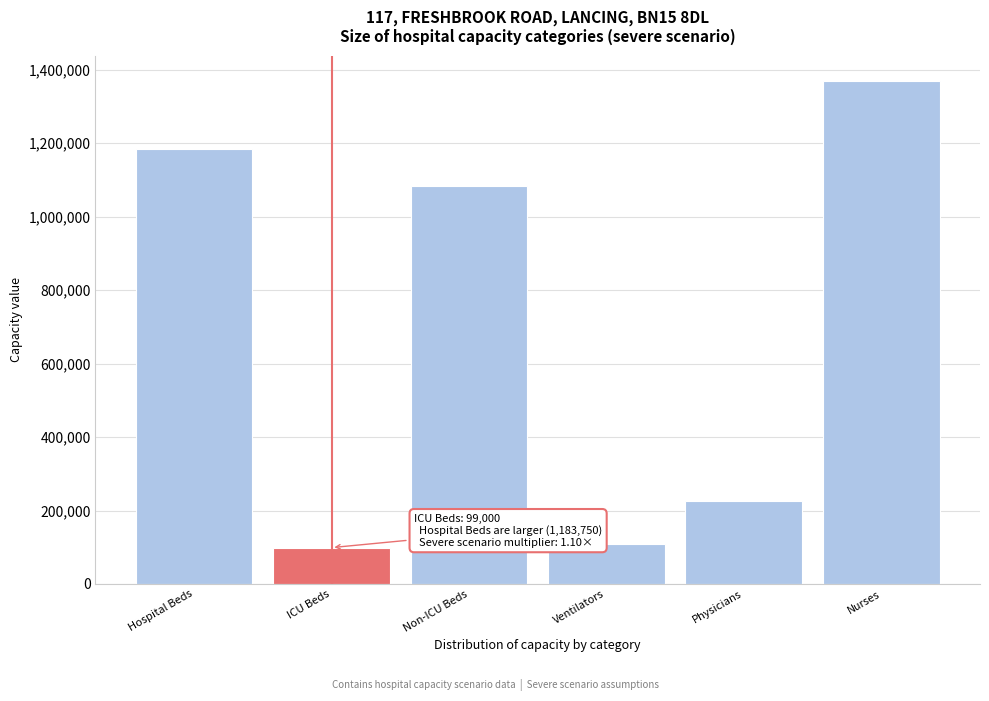

Reading left to right, extract all data points from this chart.

Hospital Beds=1183750	ICU Beds=99000	Non-ICU Beds=1084750	Ventilators=110000	Physicians=225000	Nurses=1370000